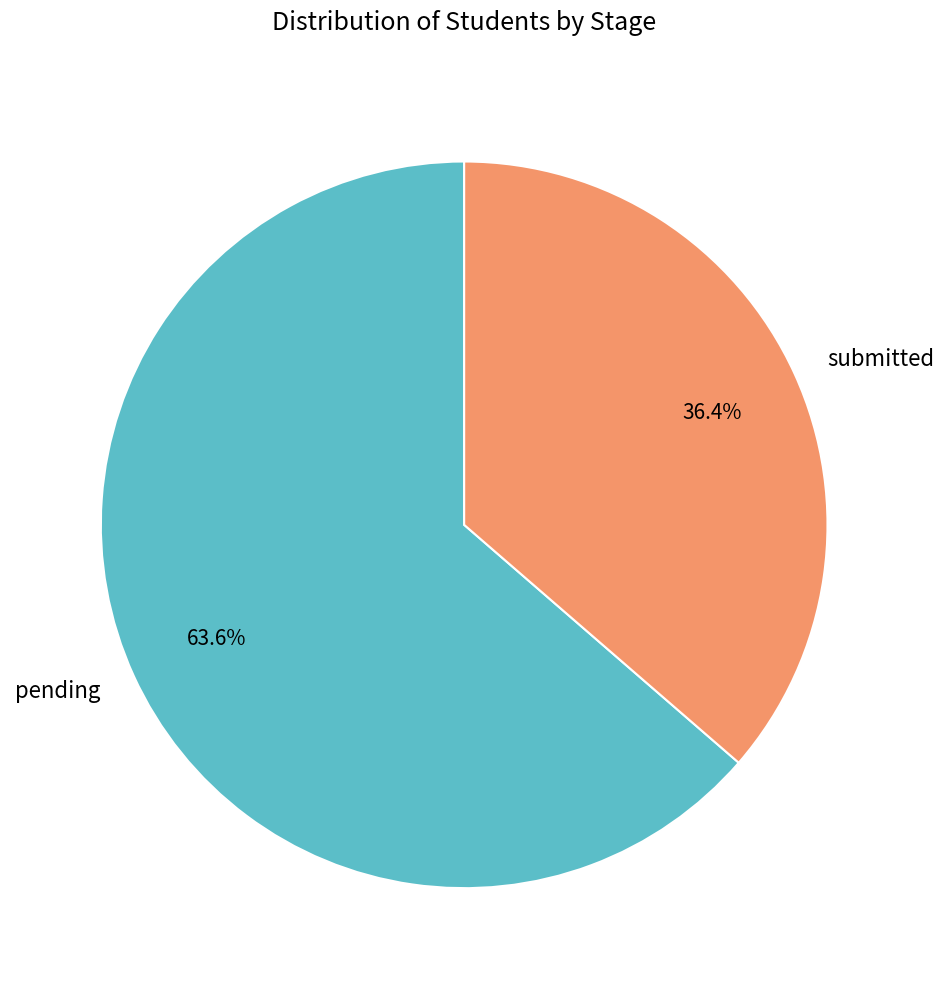

Is it true that pending is 64% of the pie?

True